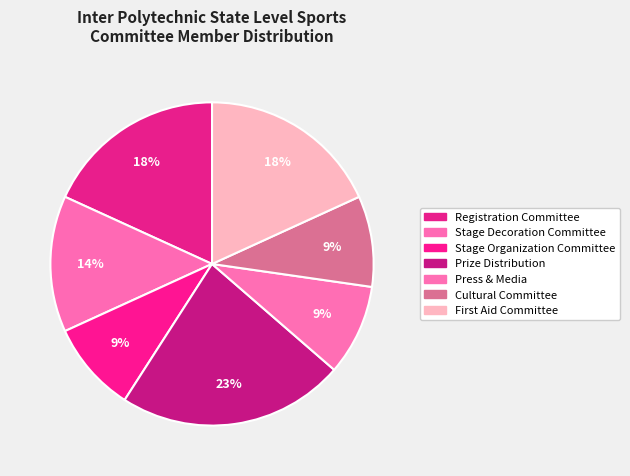

What is the total percentage of Registration Committee and Stage Decoration Committee?

31.8%